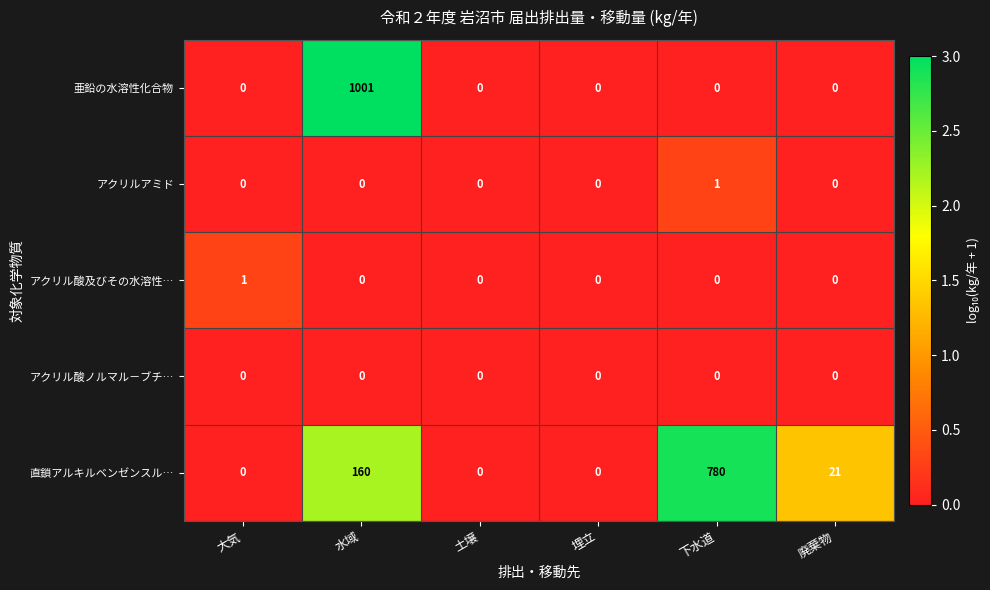

Where is 直鎖アルキルベンゼンスル… nearest to the value 390?

水域